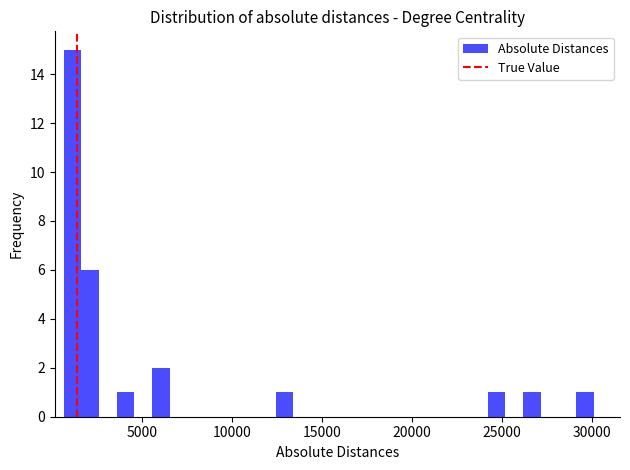

Around what value on the x-axis is the tallest bar? Give the approximate position of its centre, as read against the axis.

1000